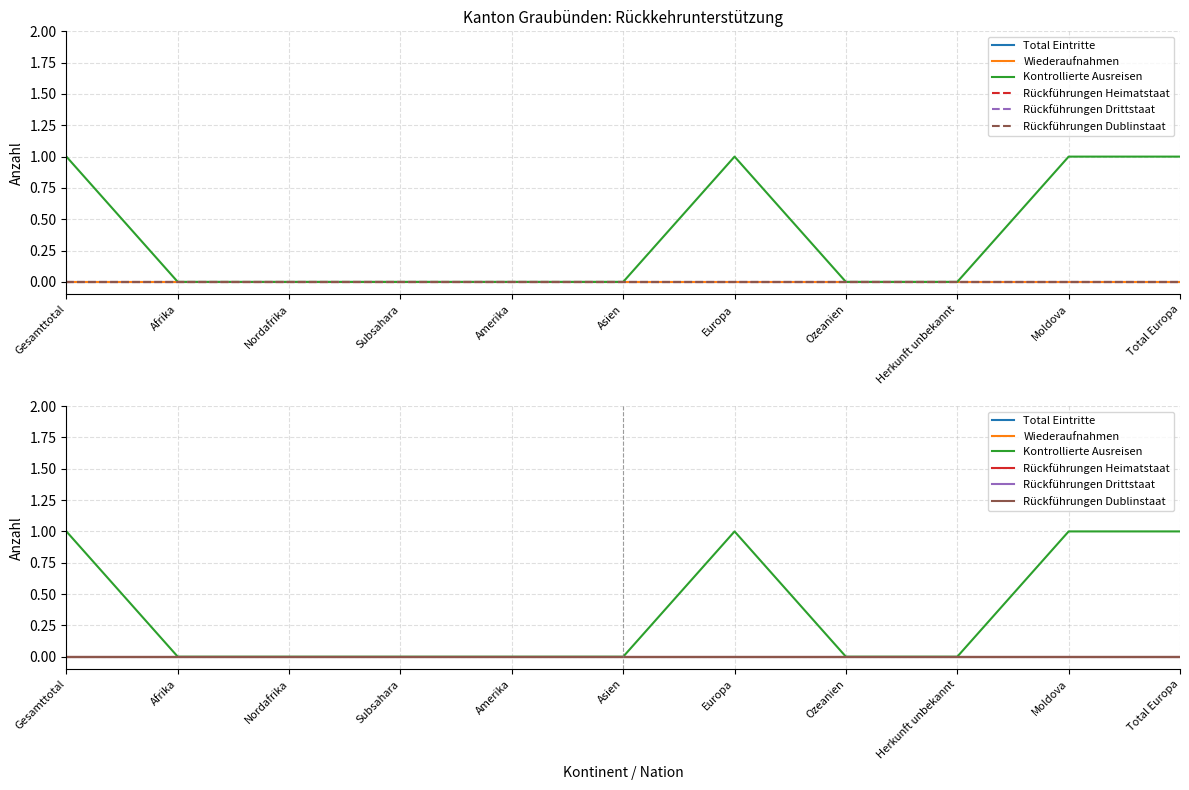

True or false: Rückführungen Drittstaat and Total Eintritte cross at least once.

False